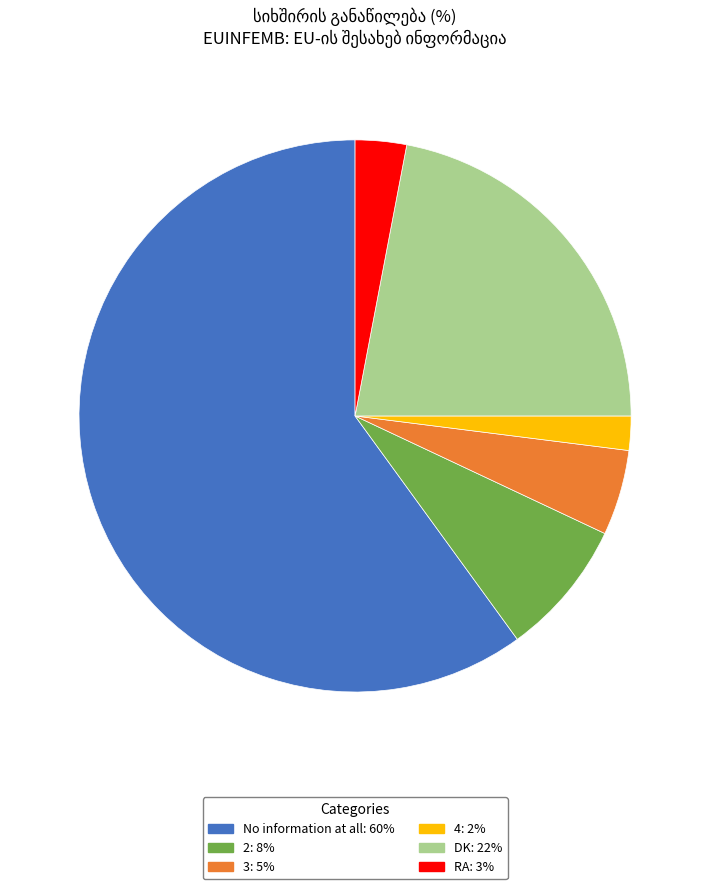

True or false: 4: 2% accounts for 2% of the total.

True